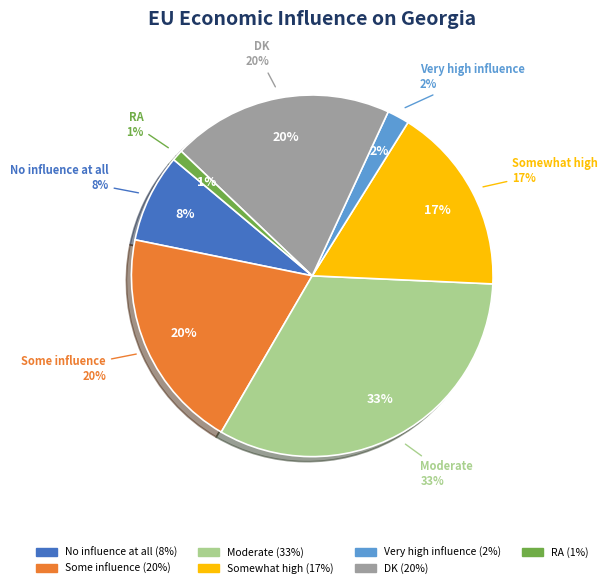

True or false: No influence at all accounts for 1% of the total.

False